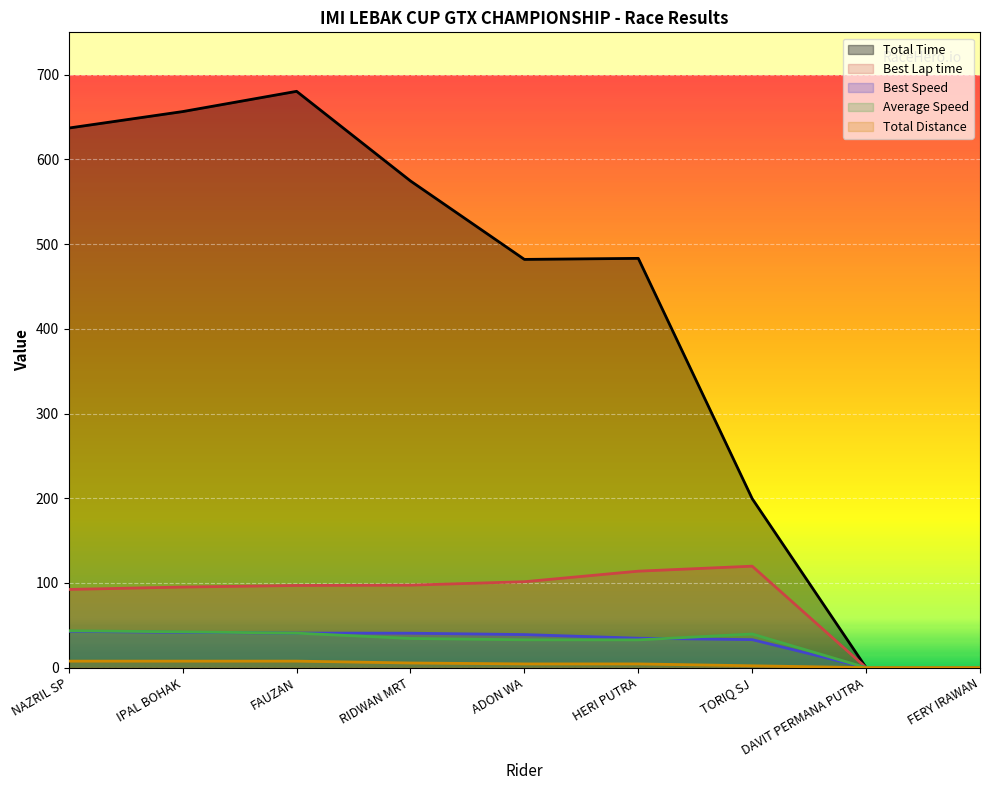

Reading left to right, extract all data points from this chart.

Total Time: NAZRIL SP=637.0	IPAL BOHAK=656.5	FAUZAN=680.4	RIDWAN MRT=574.5	ADON WA=481.9	HERI PUTRA=483.2	TORIQ SJ=199.5	DAVIT PERMANA PUTRA=0.0	FERY IRAWAN=0.0
Best Lap time: NAZRIL SP=92.3	IPAL BOHAK=95.1	FAUZAN=97.0	RIDWAN MRT=97.4	ADON WA=101.4	HERI PUTRA=113.9	TORIQ SJ=119.8	DAVIT PERMANA PUTRA=0.0	FERY IRAWAN=0.0
Best Speed: NAZRIL SP=42.9	IPAL BOHAK=41.6	FAUZAN=40.8	RIDWAN MRT=40.7	ADON WA=39.0	HERI PUTRA=34.8	TORIQ SJ=33.1	DAVIT PERMANA PUTRA=0.0	FERY IRAWAN=0.0
Average Speed: NAZRIL SP=43.5	IPAL BOHAK=42.2	FAUZAN=40.7	RIDWAN MRT=34.5	ADON WA=32.9	HERI PUTRA=32.8	TORIQ SJ=39.7	DAVIT PERMANA PUTRA=0.0	FERY IRAWAN=0.0
Total Distance: NAZRIL SP=7.7	IPAL BOHAK=7.7	FAUZAN=7.7	RIDWAN MRT=5.5	ADON WA=4.4	HERI PUTRA=4.4	TORIQ SJ=2.2	DAVIT PERMANA PUTRA=0.0	FERY IRAWAN=0.0